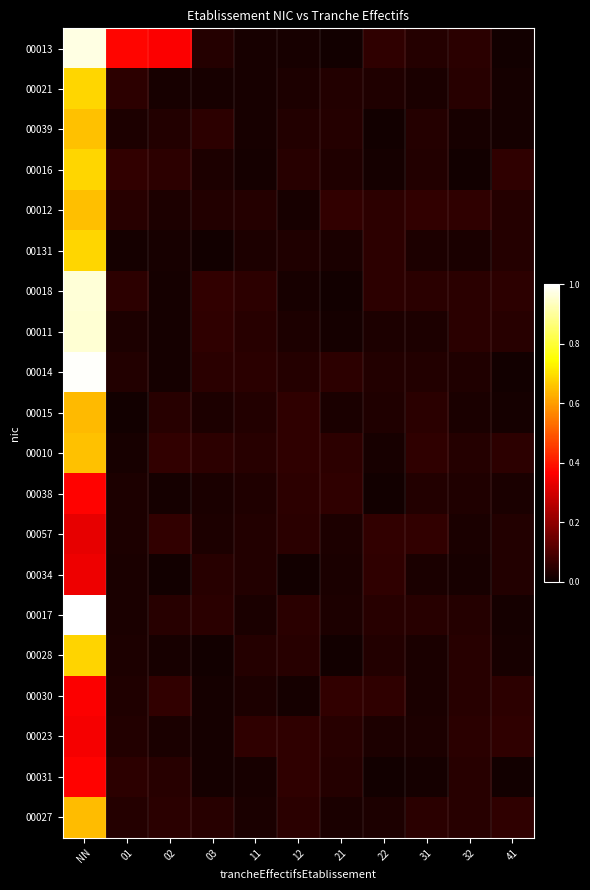

What is the maximum value shown in the chart?

1.0